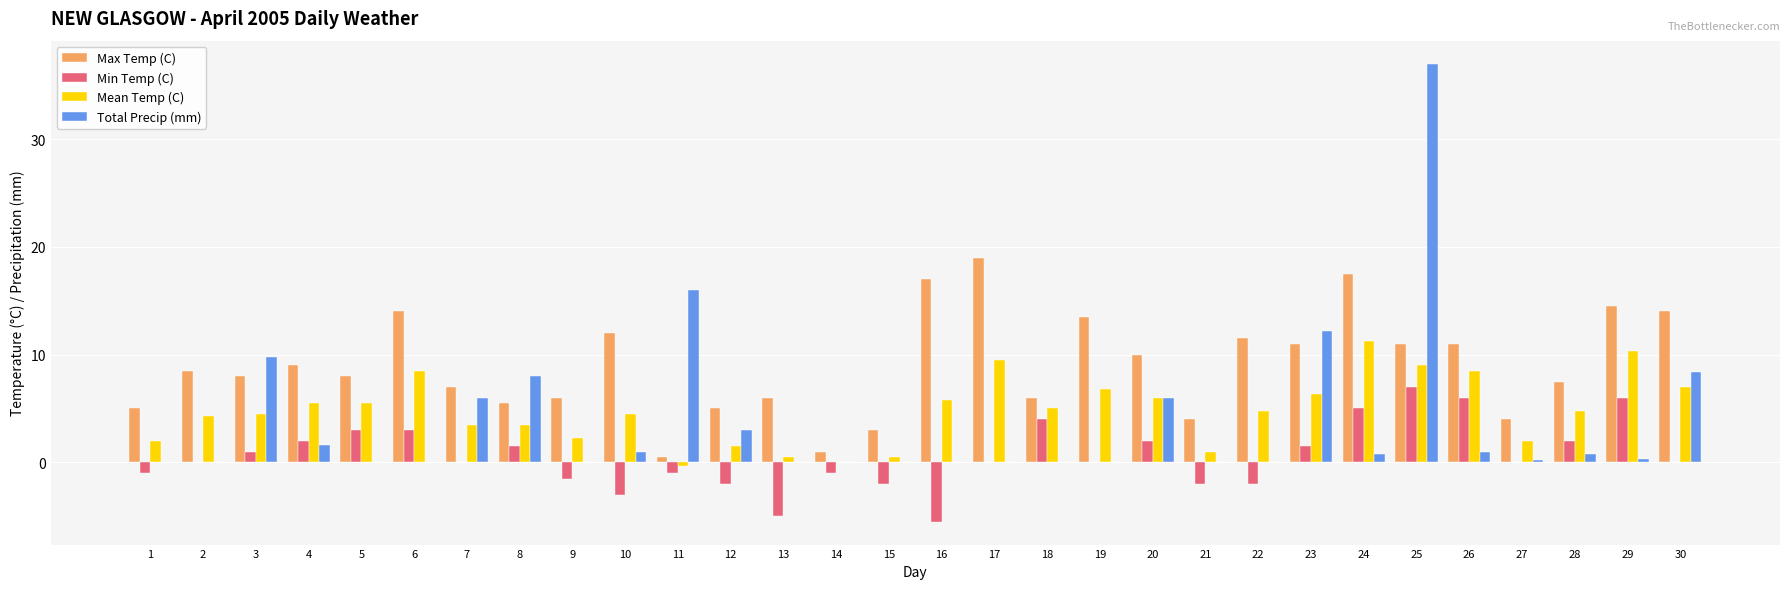

Are the bars horizontal?

No